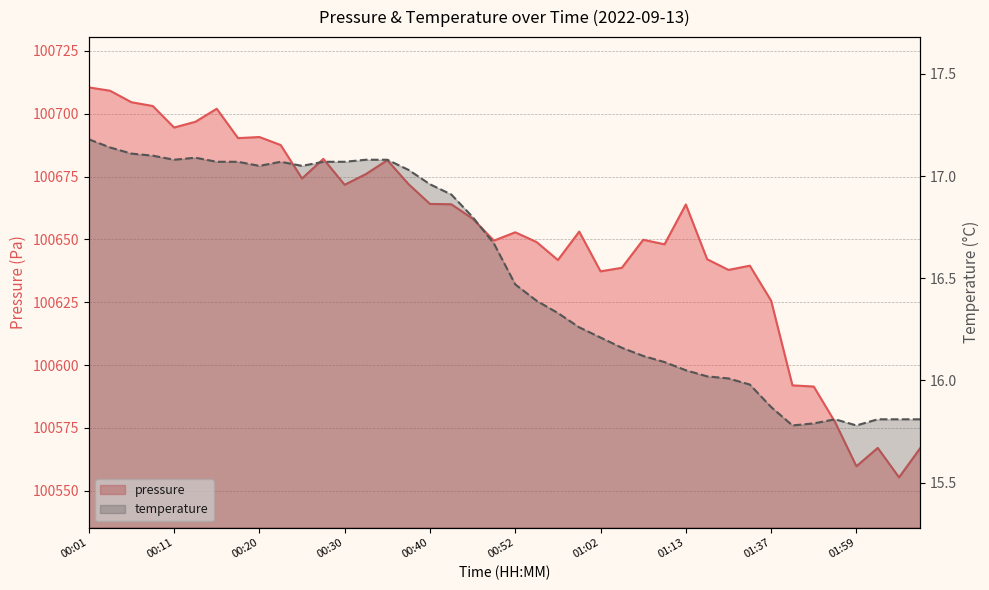

Between 00:20 and 00:30, which series saw the biggest shift?

pressure